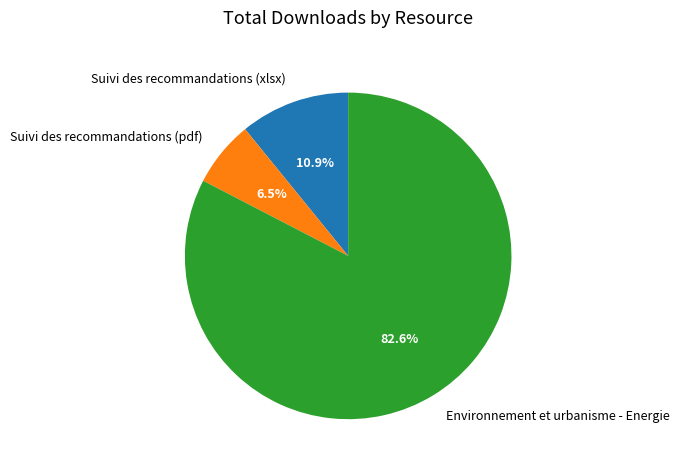

True or false: Environnement et urbanisme - Energie accounts for 83% of the total.

True